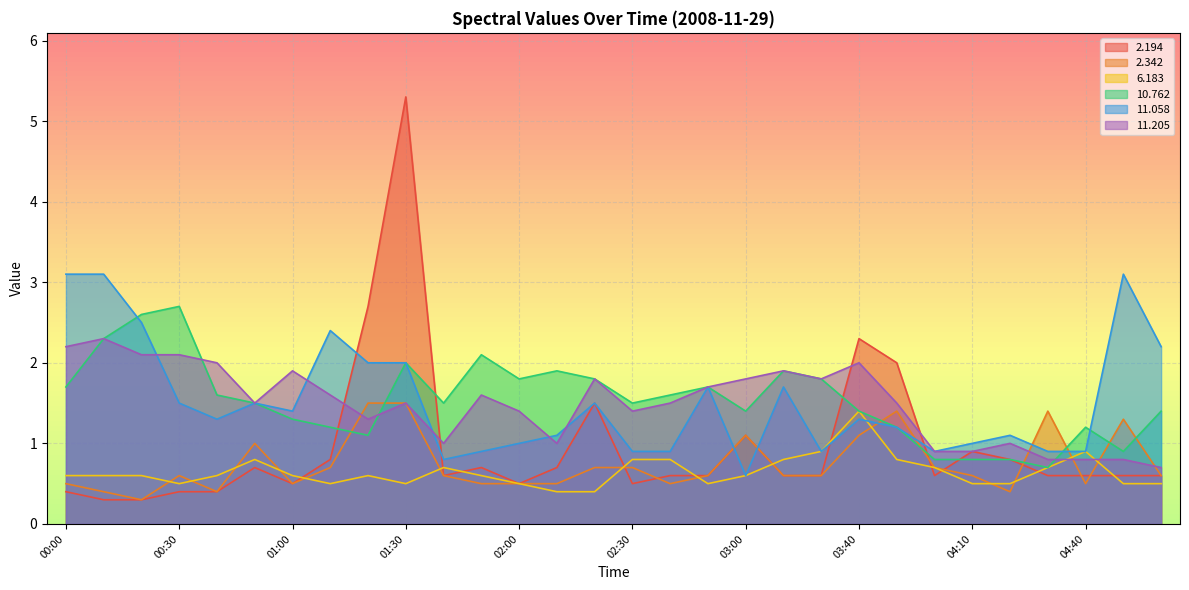

How many values in the  10.762 series are below 1?

5